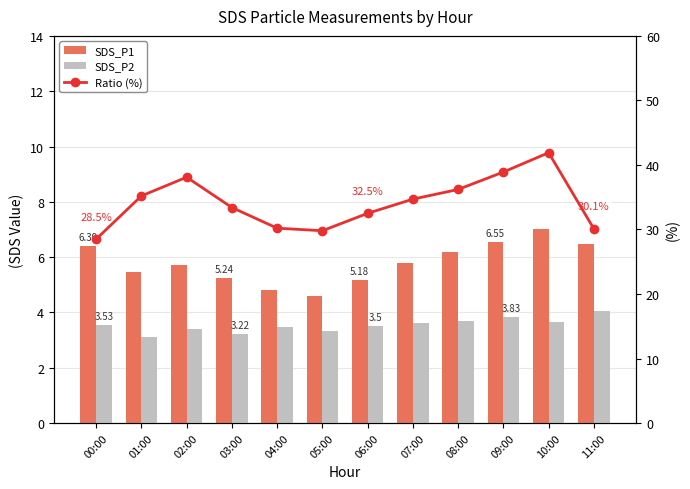

What is the sum of all SDS_P1 values?

69.4